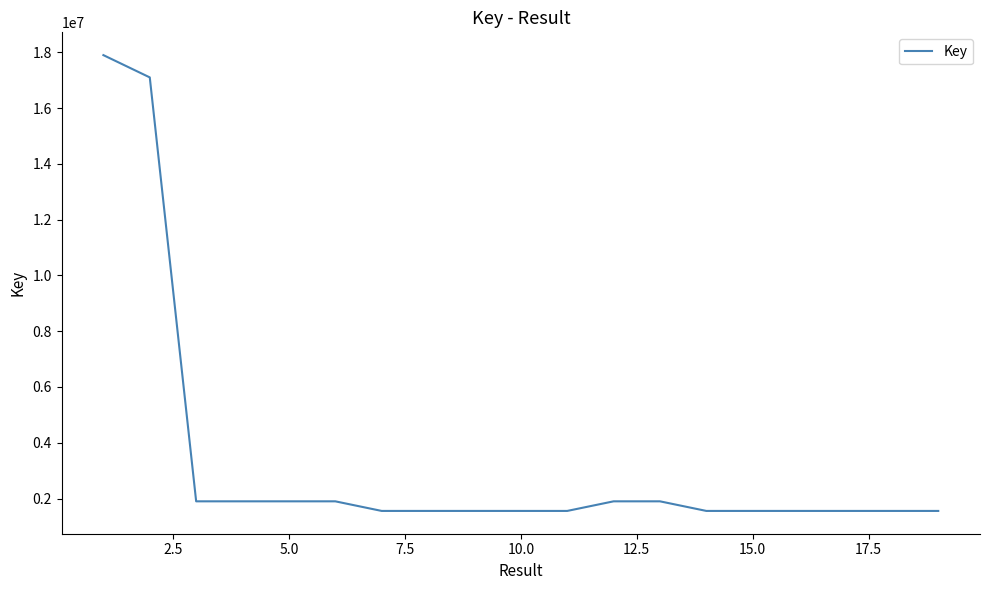

What is the smallest value displayed?

1554718